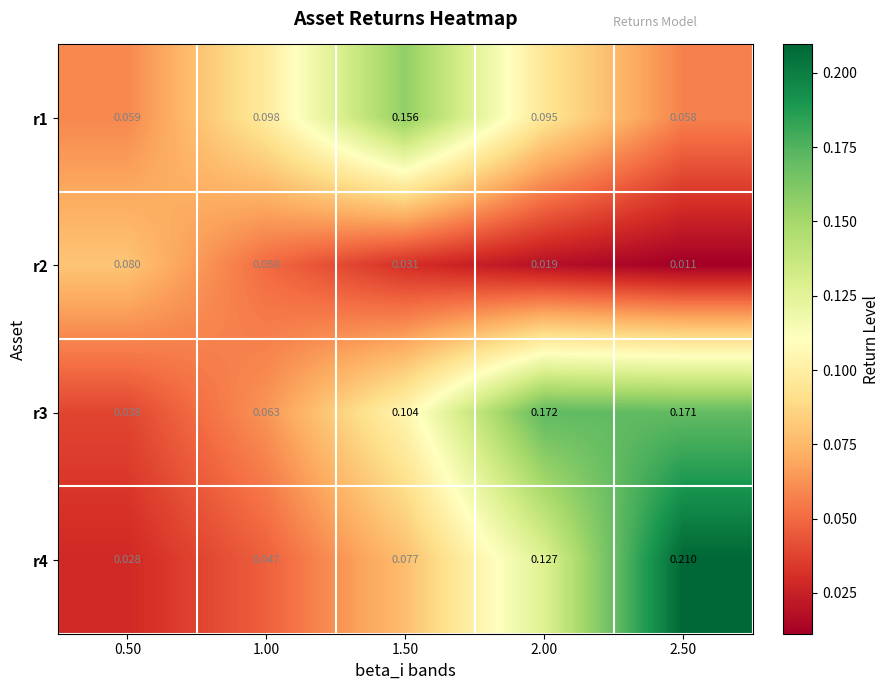

Is the value of r1 at 2.50 greater than the value of r3 at 1.00?

No